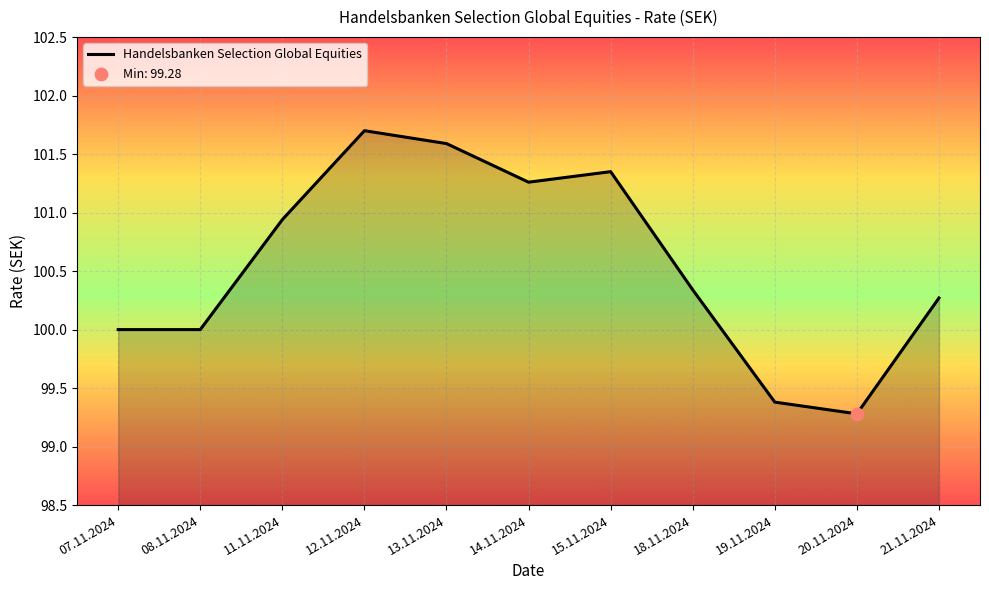

Which has a higher value, 15.11.2024 or 18.11.2024?

15.11.2024